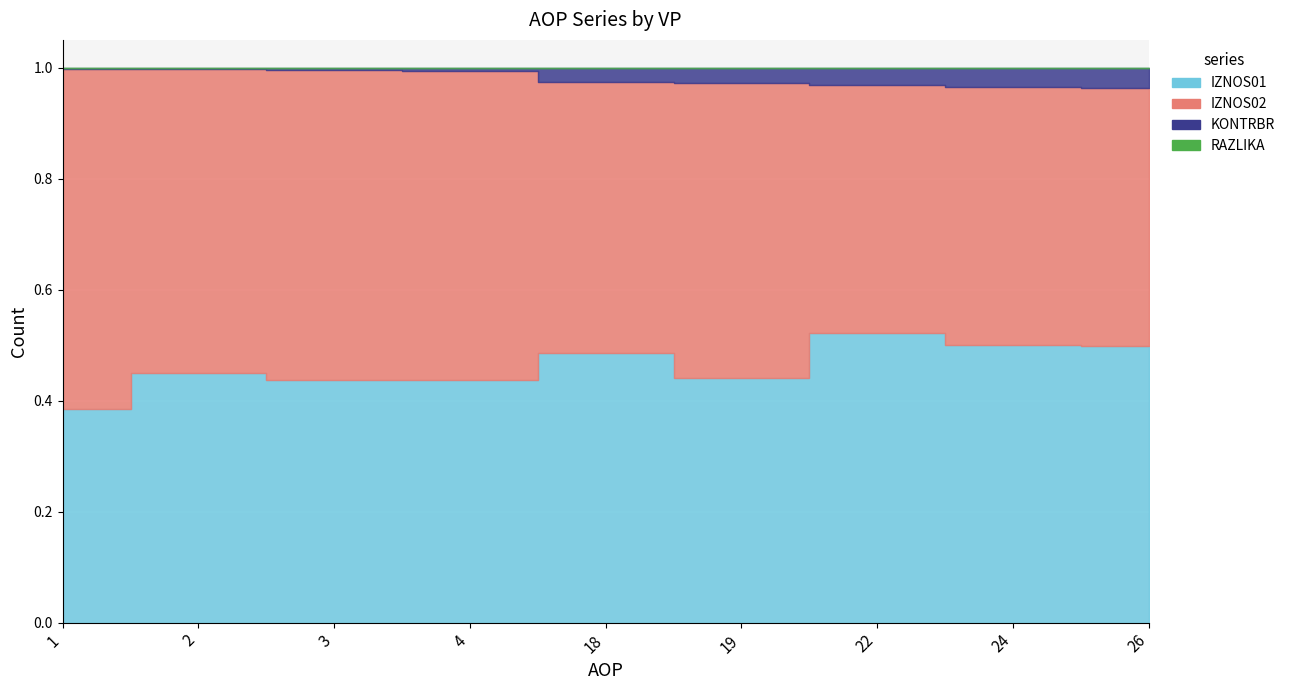

True or false: RAZLIKA and IZNOS02 cross at least once.

False